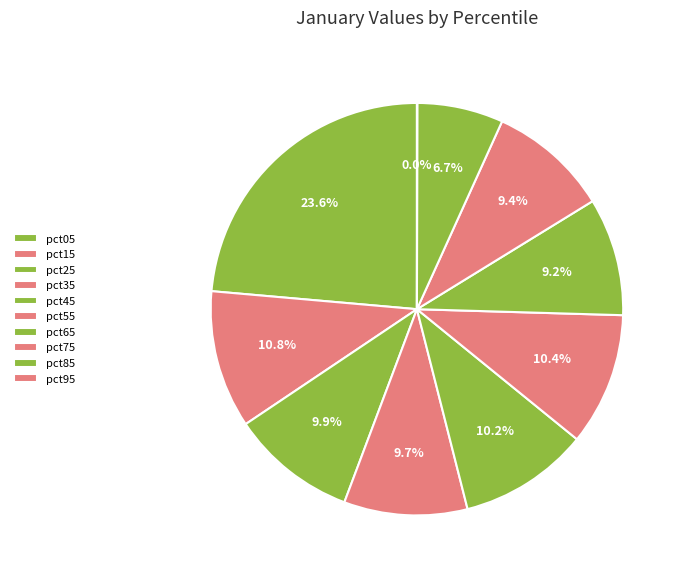

To the nearest percent, what is the combined percentage of pct25 and pct75?

19%